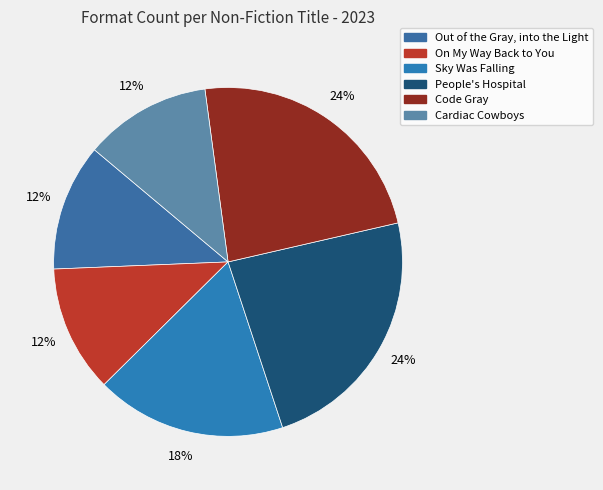

Approximately how many times larger is the value at People's Hospital compared to Out of the Gray, into the Light?

2.0